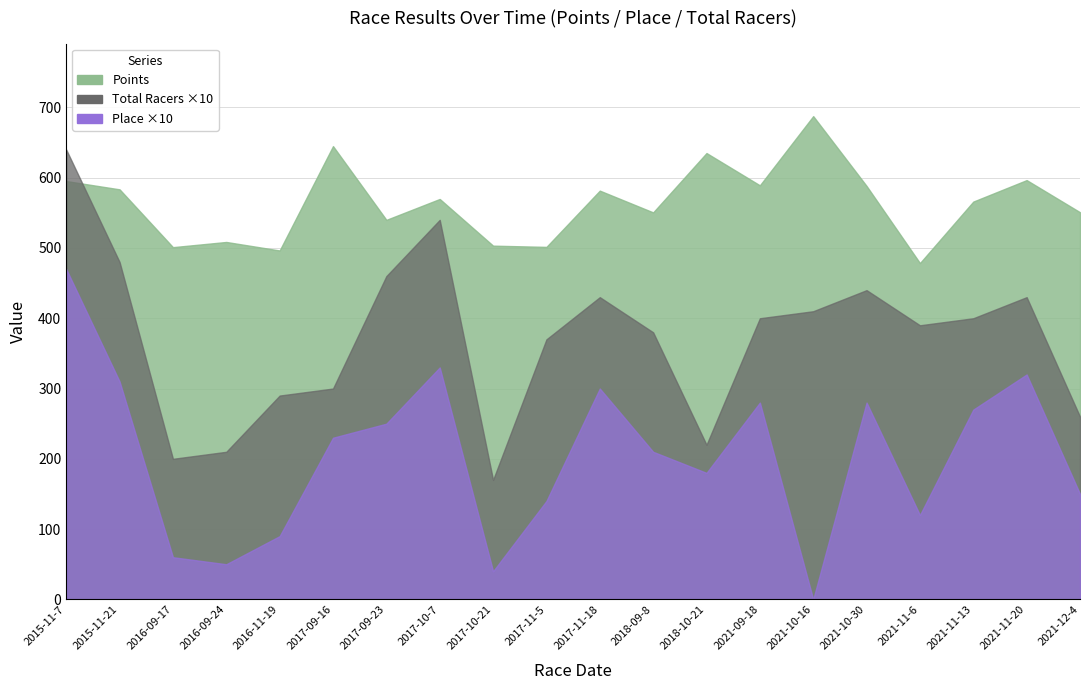

True or false: Place and Points intersect in this chart.

False